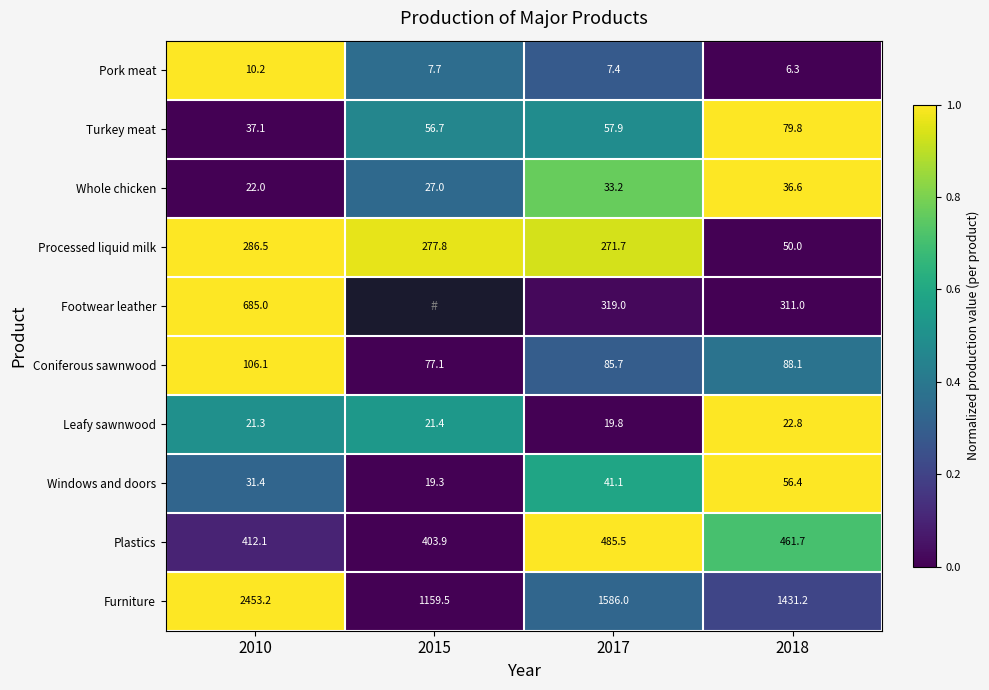

What is the sum of all Plastics values?

1763.2